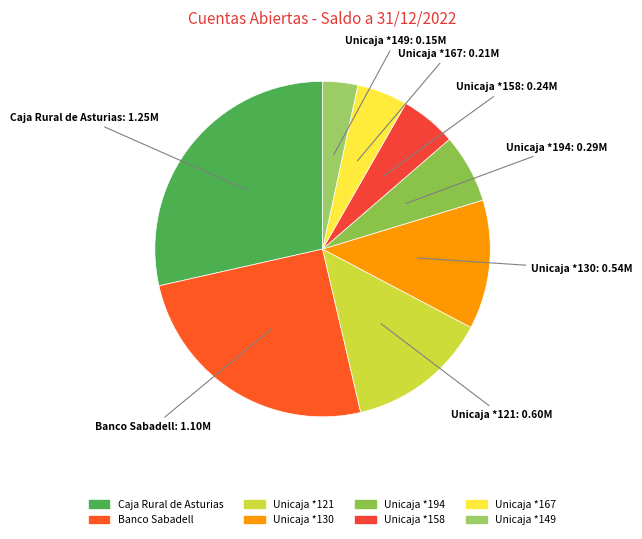

The Unicaja *158 slice represents 5% of the pie. True or false?

True